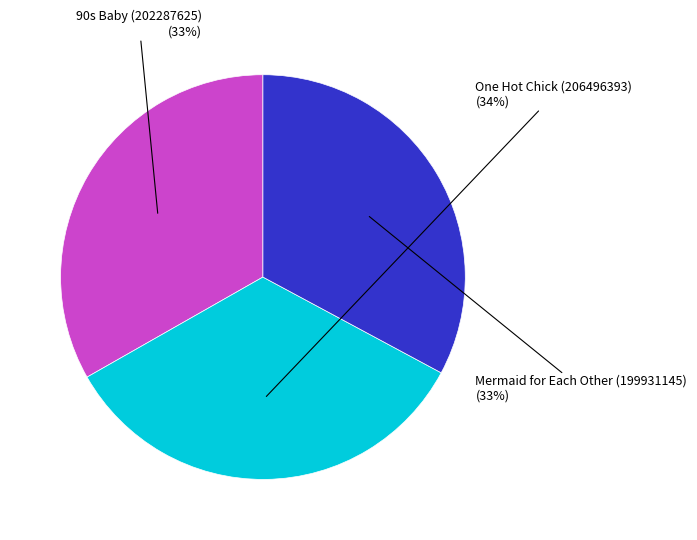

Is it true that One Hot Chick (206496393) is 20% of the pie?

False